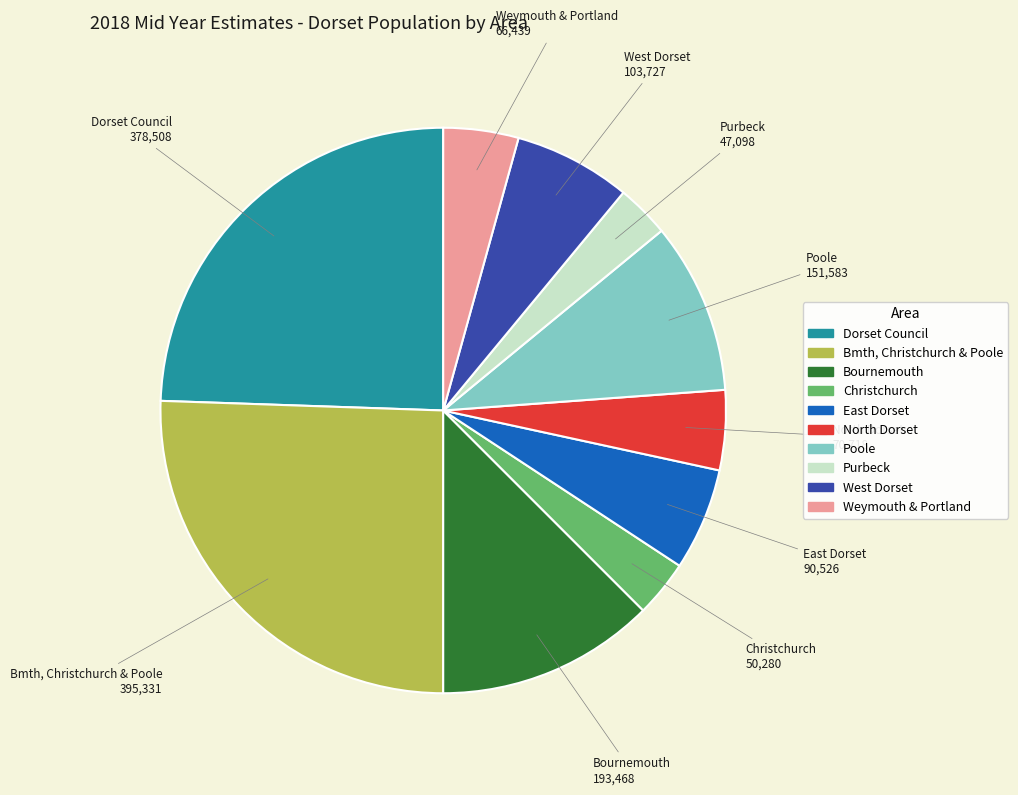

Is there a majority slice in this chart?

No